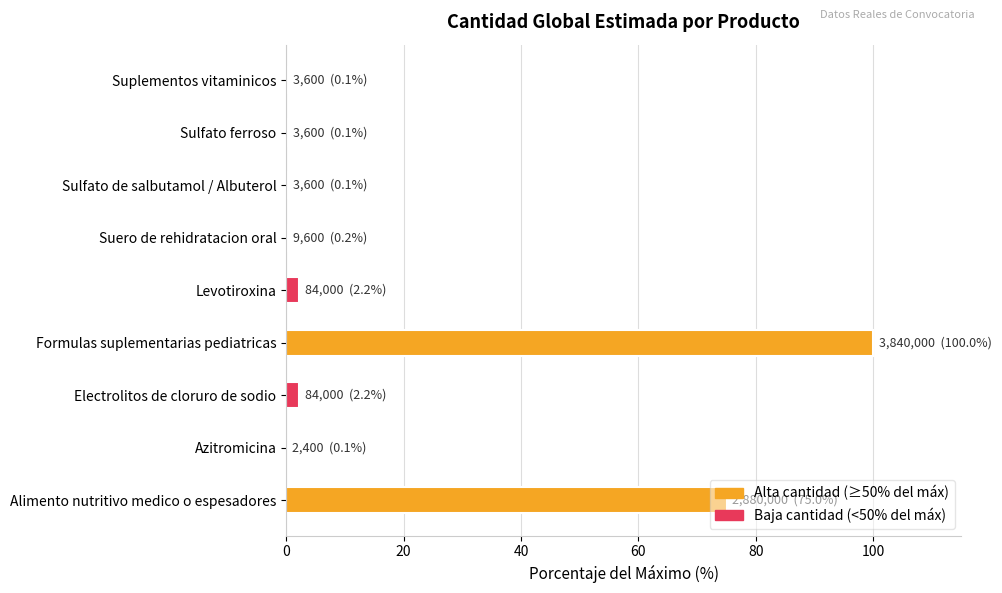

Where is the data nearest to the value 50?

Alimento nutritivo medico o espesadores